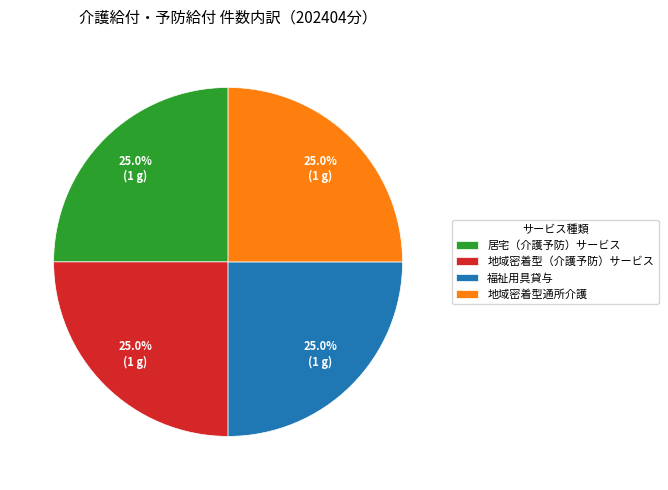

Is it true that 地域密着型通所介護 is 25% of the pie?

True